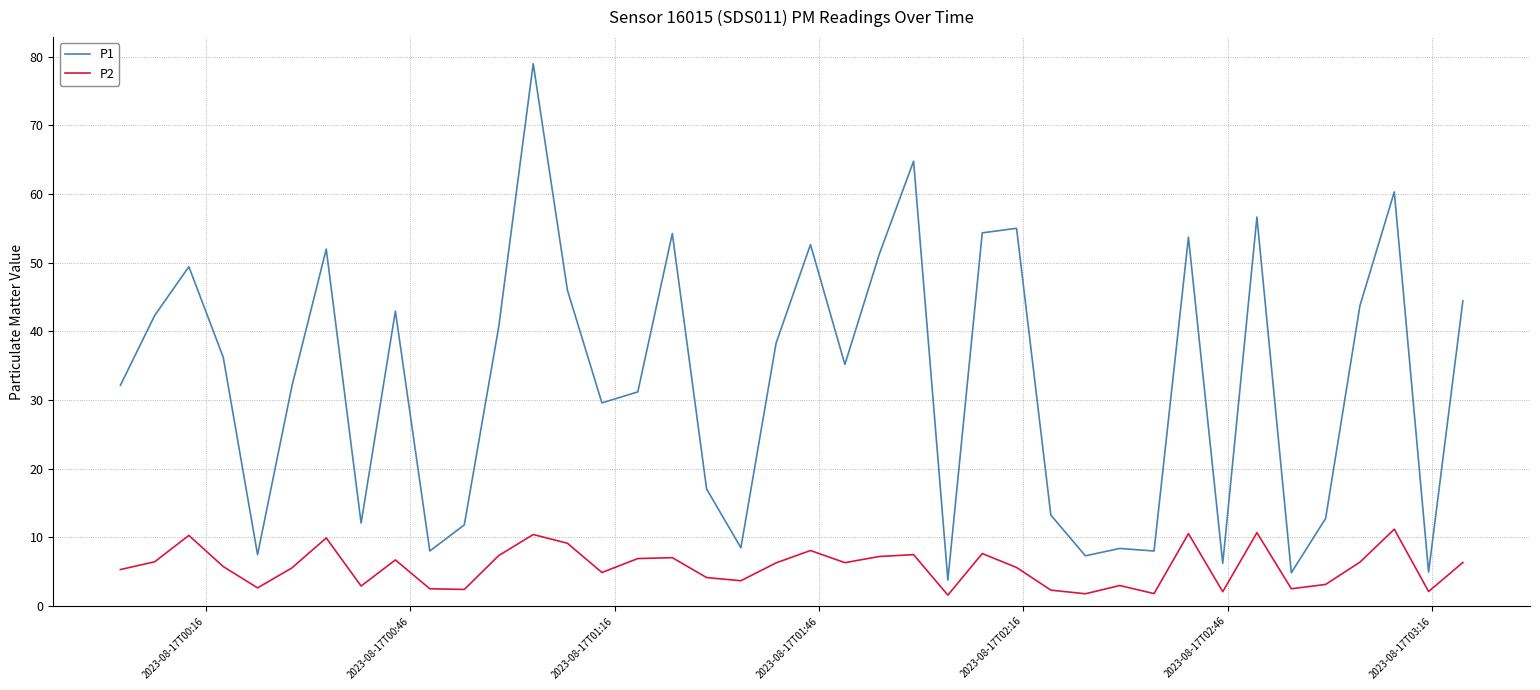

Rank the series by their average value, from highest to lowest.

P1, P2